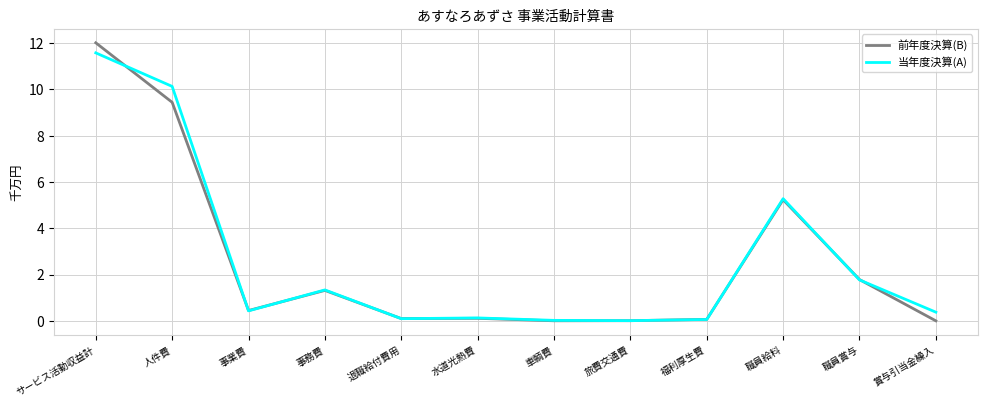

Which series has the largest range (max minus min)?

前年度決算(B)